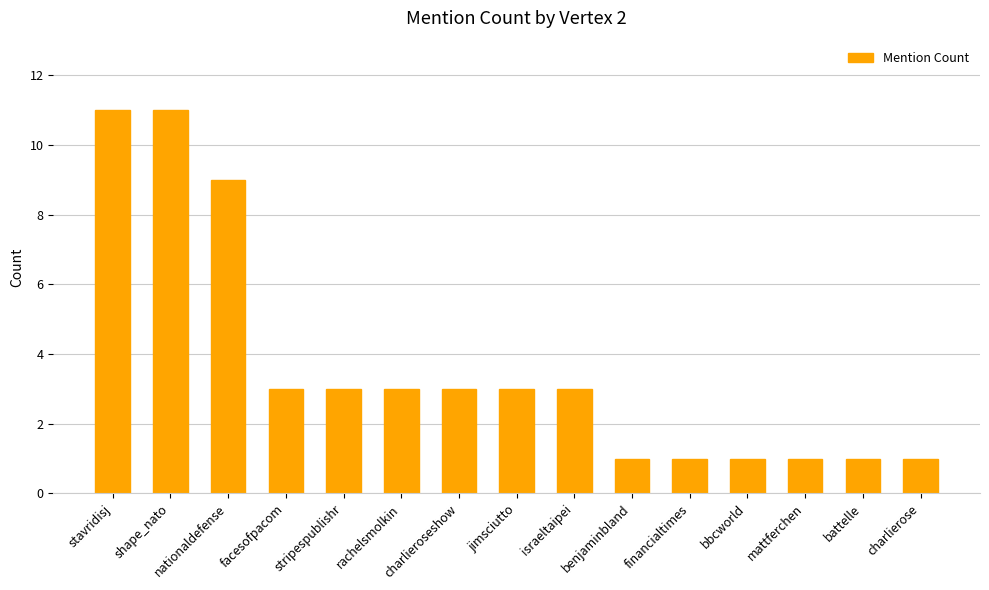

What is the greatest value displayed?

11